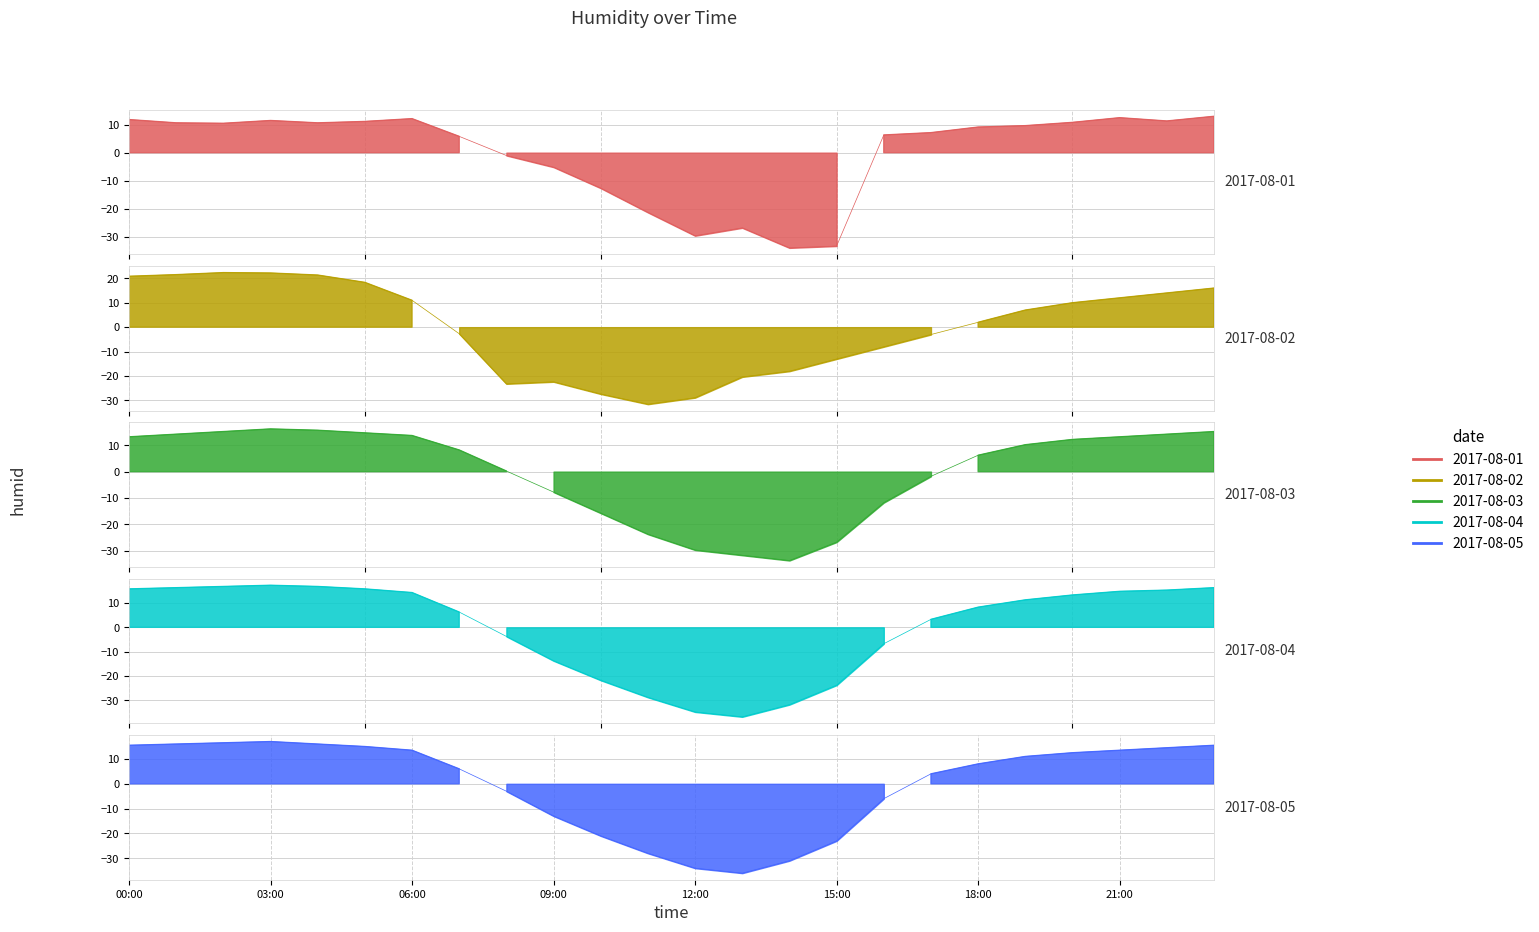

Reading right to left, what are all the values shown in this chart?

2017-08-01: 13.0	11.3	12.5	10.8	9.7	9.2	7.2	6.3	-33.3	-34.0	-26.8	-29.7	-21.3	-12.7	-5.2	-1.0	5.8	12.2	11.2	10.7	11.5	10.5	10.7	11.8
2017-08-02: 16.0	14.0	12.0	10.0	7.0	2.0	-3.0	-8.0	-13.0	-18.0	-20.3	-28.8	-31.5	-27.3	-22.3	-23.2	-2.7	11.0	18.3	21.3	22.2	22.3	21.5	20.8
2017-08-03: 15.2	14.2	13.2	12.2	10.2	6.2	-1.8	-11.8	-26.8	-33.8	-31.8	-29.8	-23.8	-15.8	-7.8	0.2	8.2	13.7	14.7	15.7	16.2	15.2	14.2	13.2
2017-08-04: 16.3	15.3	14.8	13.3	11.3	8.3	3.3	-6.7	-23.7	-31.7	-36.7	-34.7	-28.7	-21.7	-13.7	-3.7	6.3	14.3	15.8	16.8	17.3	16.8	16.3	15.8
2017-08-05: 15.5	14.5	13.5	12.5	11.0	8.0	4.0	-6.0	-23.0	-31.0	-36.0	-34.0	-28.0	-21.0	-13.0	-3.0	6.0	13.5	15.0	16.0	17.0	16.5	16.0	15.5